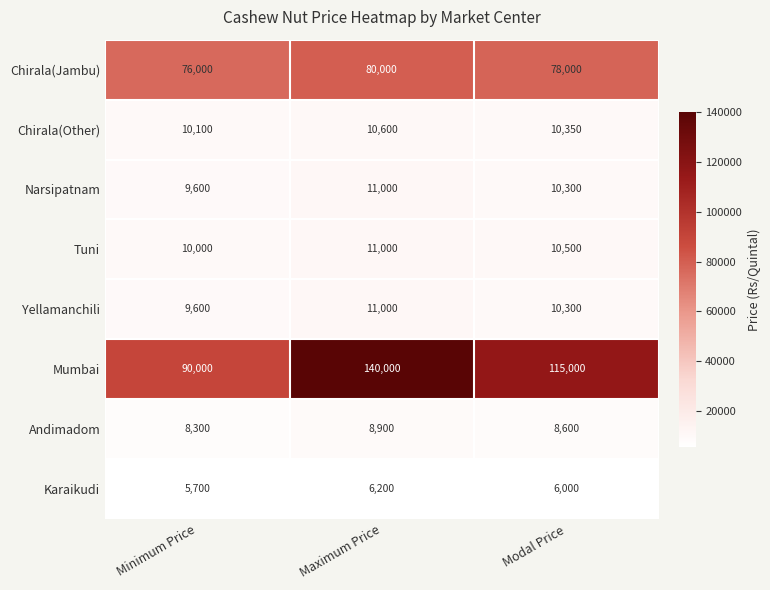

Reading left to right, transcribe all the data shown in this chart.

Chirala(Jambu): Minimum Price=76000	Maximum Price=80000	Modal Price=78000
Chirala(Other): Minimum Price=10100	Maximum Price=10600	Modal Price=10350
Narsipatnam: Minimum Price=9600	Maximum Price=11000	Modal Price=10300
Tuni: Minimum Price=10000	Maximum Price=11000	Modal Price=10500
Yellamanchili: Minimum Price=9600	Maximum Price=11000	Modal Price=10300
Mumbai: Minimum Price=90000	Maximum Price=140000	Modal Price=115000
Andimadom: Minimum Price=8300	Maximum Price=8900	Modal Price=8600
Karaikudi: Minimum Price=5700	Maximum Price=6200	Modal Price=6000